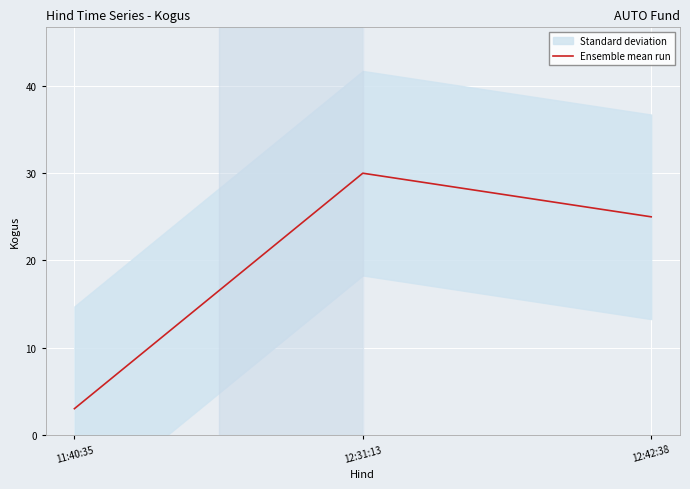

List the labels in order of value, largest first.

12:31:13, 12:42:38, 11:40:35